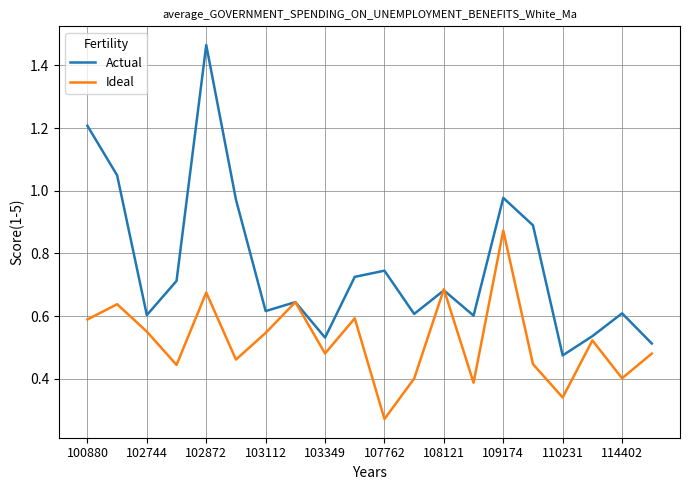

Which series has the widest spread of values?

Actual